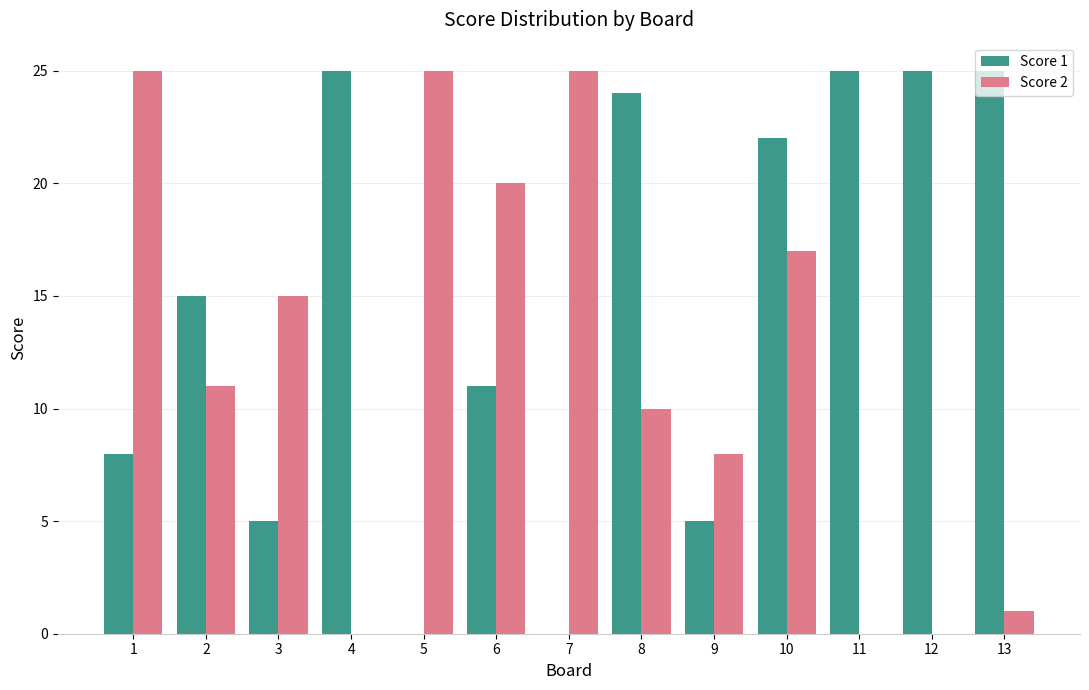

What is the sum of the Score 2 values at 8 and 7?

35